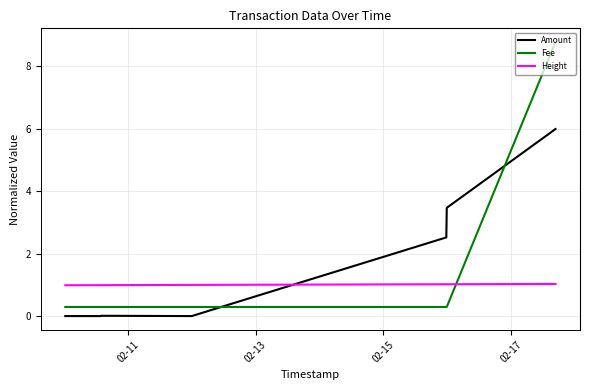

What is the maximum value for Height?

1.0